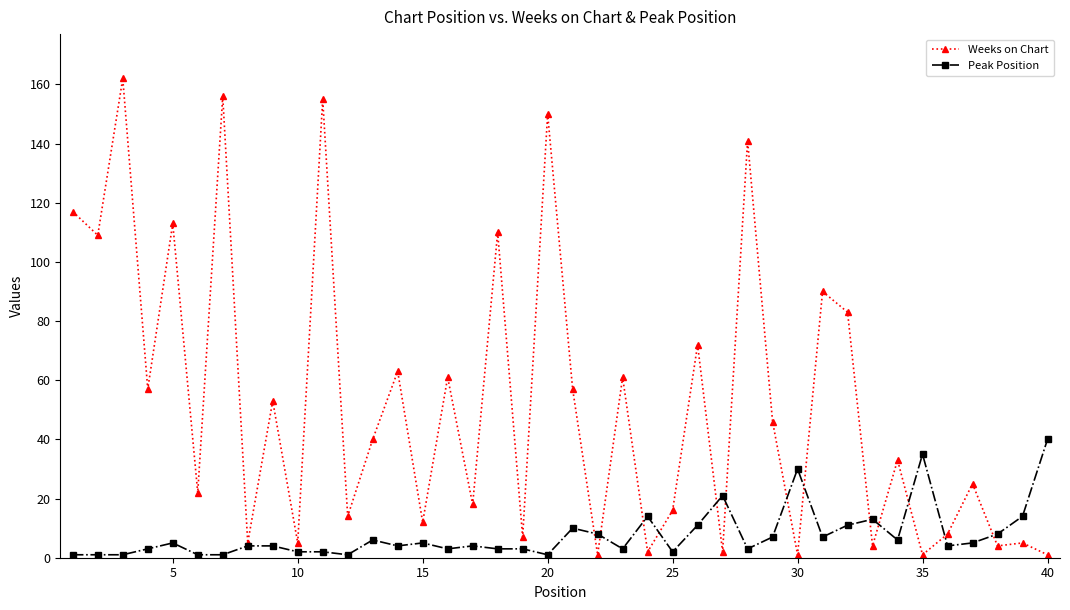

Rank the series by their maximum value, from highest to lowest.

Weeks on Chart, Peak Position